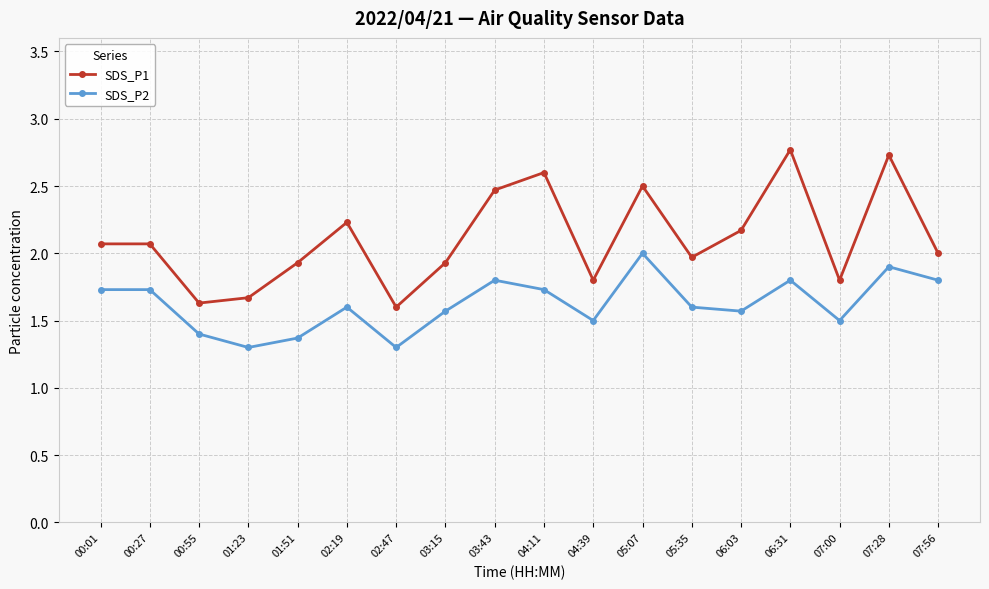

Between 06:03 and 07:00, which series saw the biggest shift?

SDS_P1